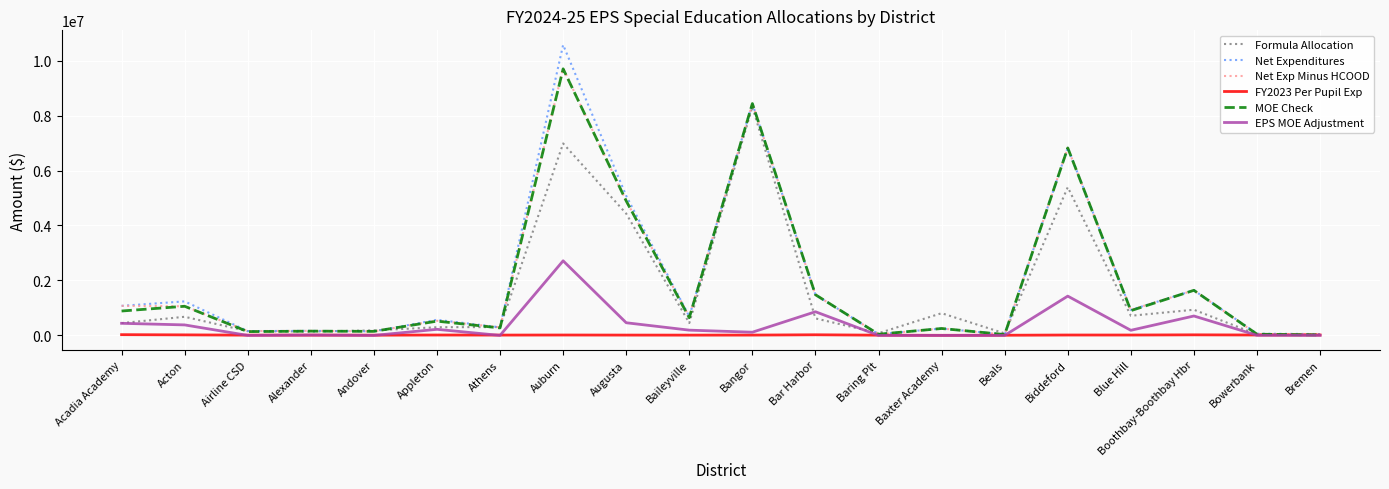

Is it true that Net Expenditures equals 5079211.0 at Augusta?

True